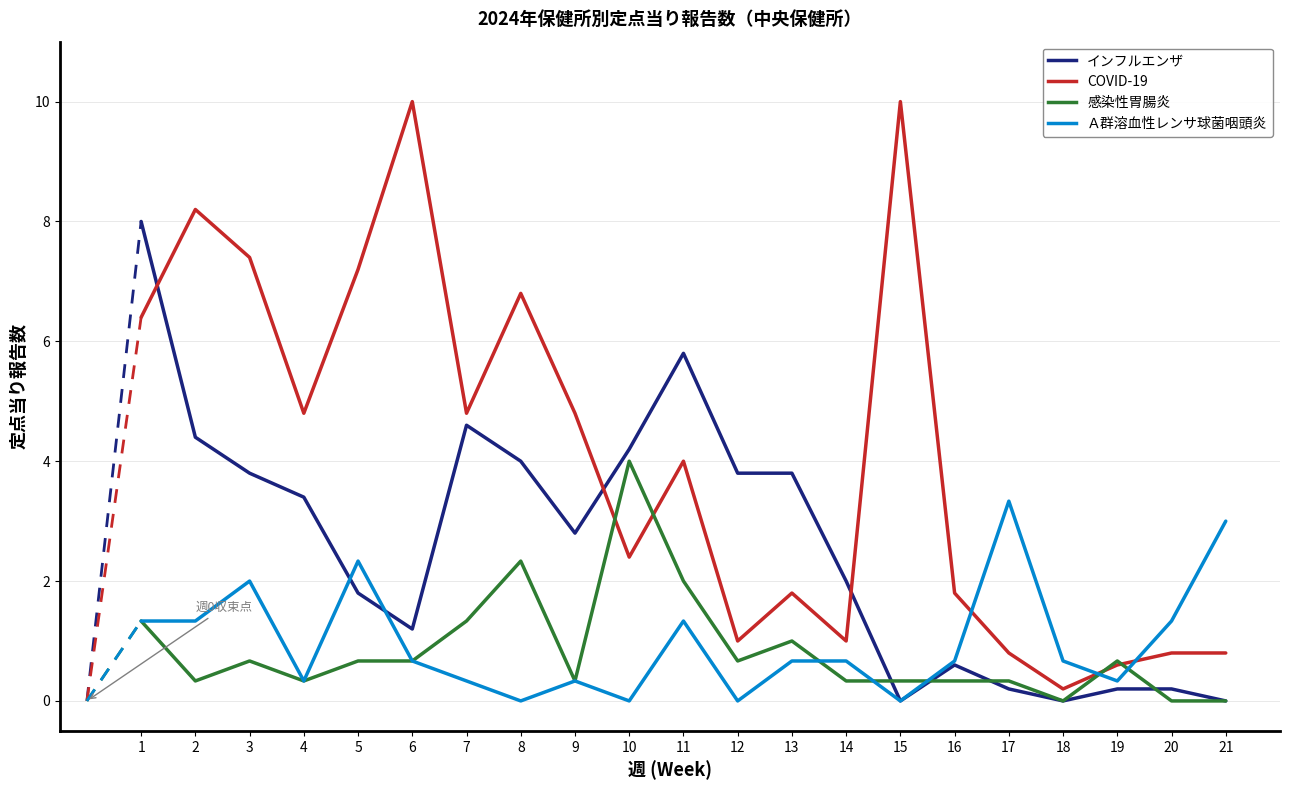

What is the maximum value shown in the chart?

10.0